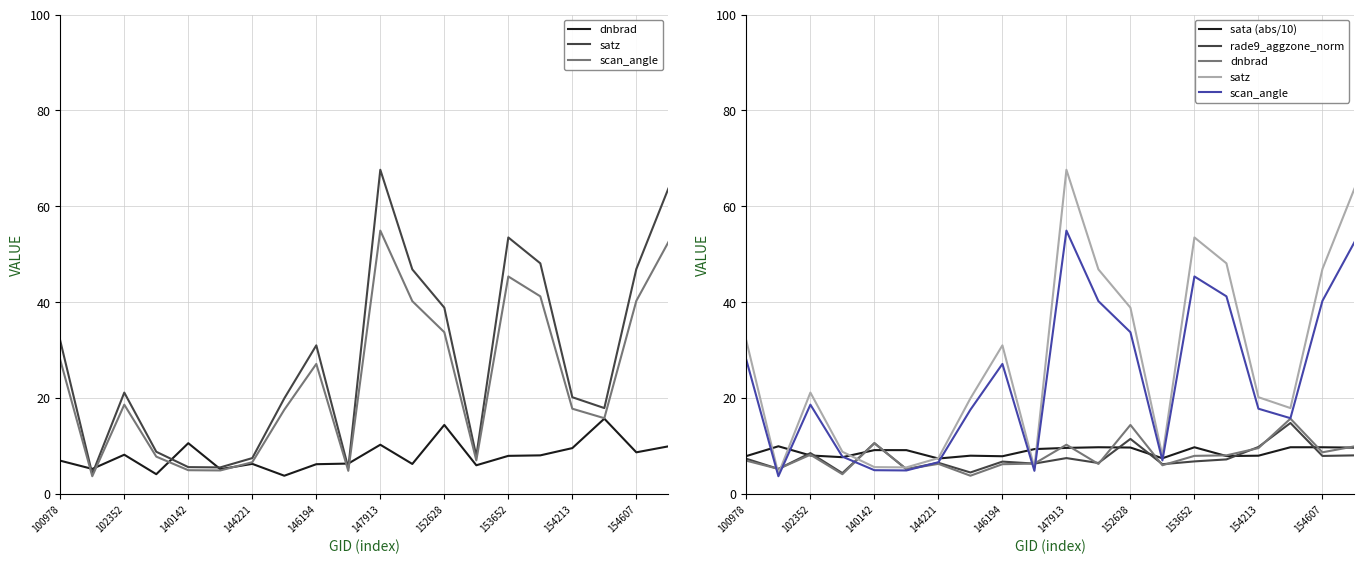

At which category is the sum across all series the highest?

147913